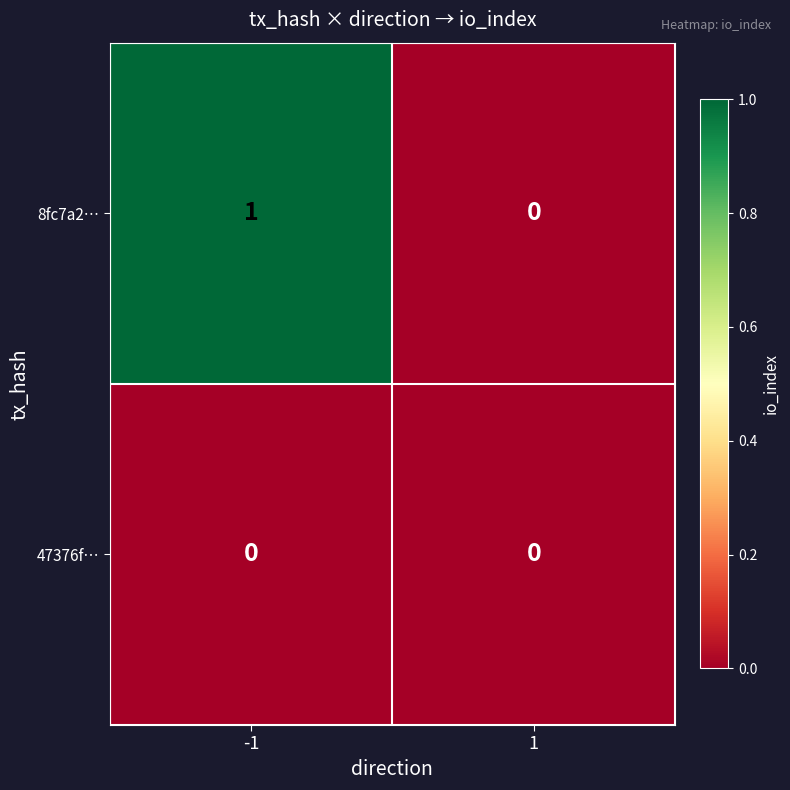

The value of 47376f… at 1 is 0. True or false?

True